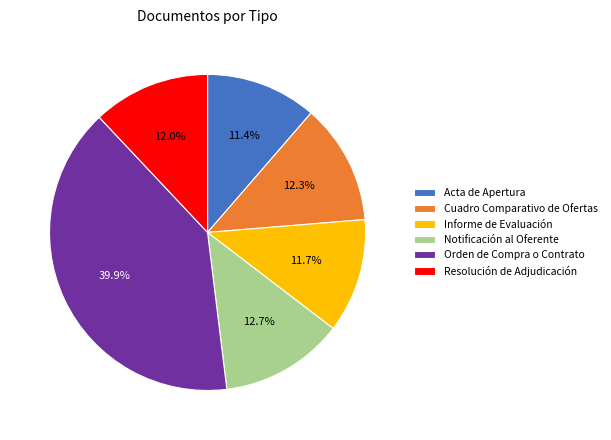

To the nearest percent, what is the combined percentage of Resolución de Adjudicación and Notificación al Oferente?

25%